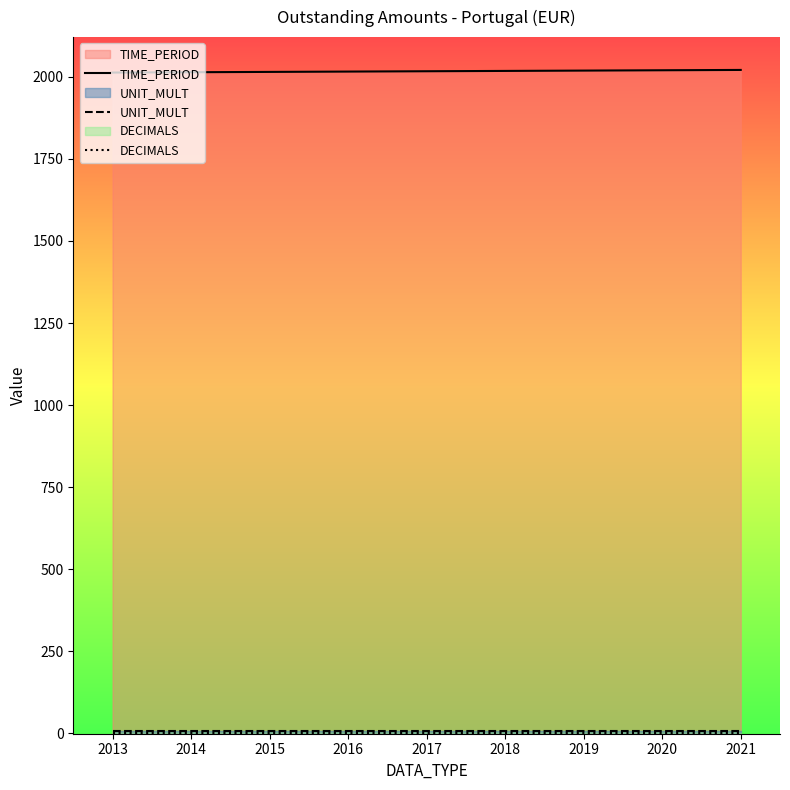

True or false: TIME_PERIOD and DECIMALS intersect in this chart.

False